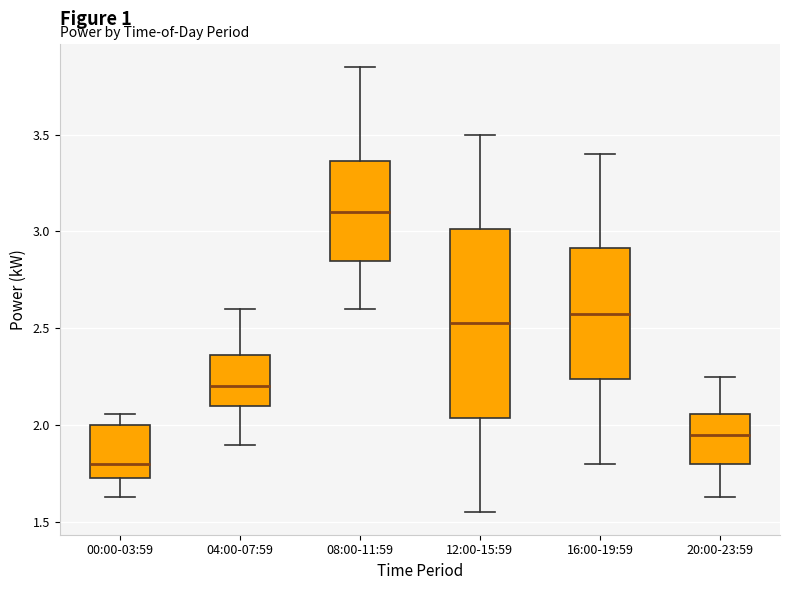

Reading left to right, read every box against the y-axis: the position of its median line, the range the box covers, and the ends of its whiskers. The values are not printed on the chart, so give them approximately, as read against the axis.

00:00-03:59: median 1.80, box 1.75 to 2.00, whiskers 1.65 to 2.05
04:00-07:59: median 2.20, box 2.10 to 2.35, whiskers 1.90 to 2.60
08:00-11:59: median 3.10, box 2.85 to 3.35, whiskers 2.60 to 3.85
12:00-15:59: median 2.55, box 2.05 to 3.00, whiskers 1.55 to 3.50
16:00-19:59: median 2.60, box 2.25 to 2.90, whiskers 1.80 to 3.40
20:00-23:59: median 1.95, box 1.80 to 2.05, whiskers 1.65 to 2.25